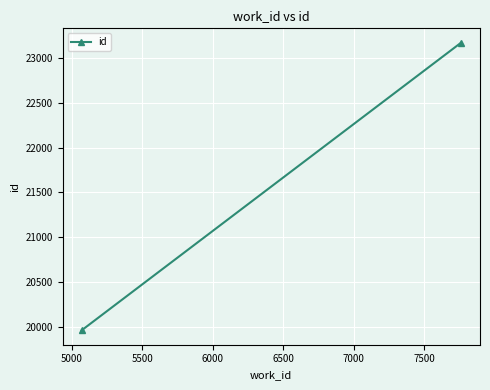

How many categories are shown in the chart?

2